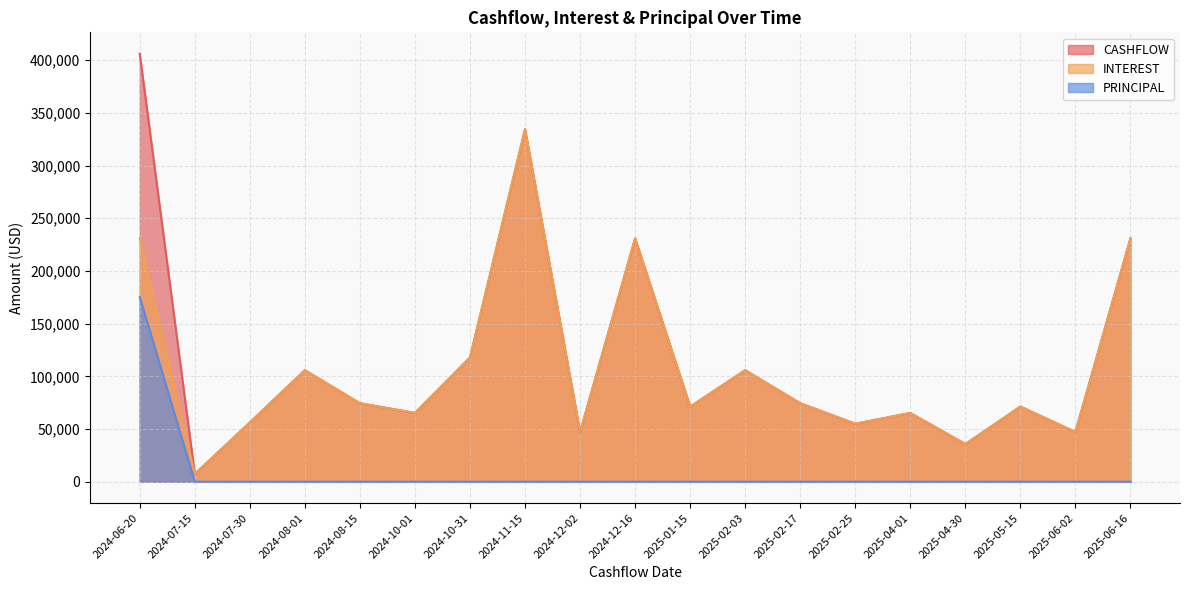

True or false: CASHFLOW and PRINCIPAL intersect in this chart.

False